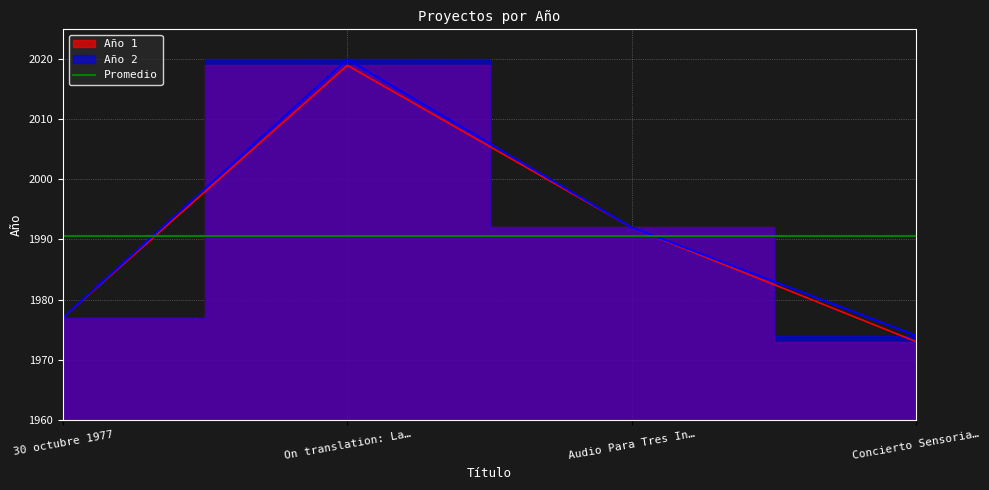

At which category does the chart reach its minimum across all series?

Concierto Sensoria…